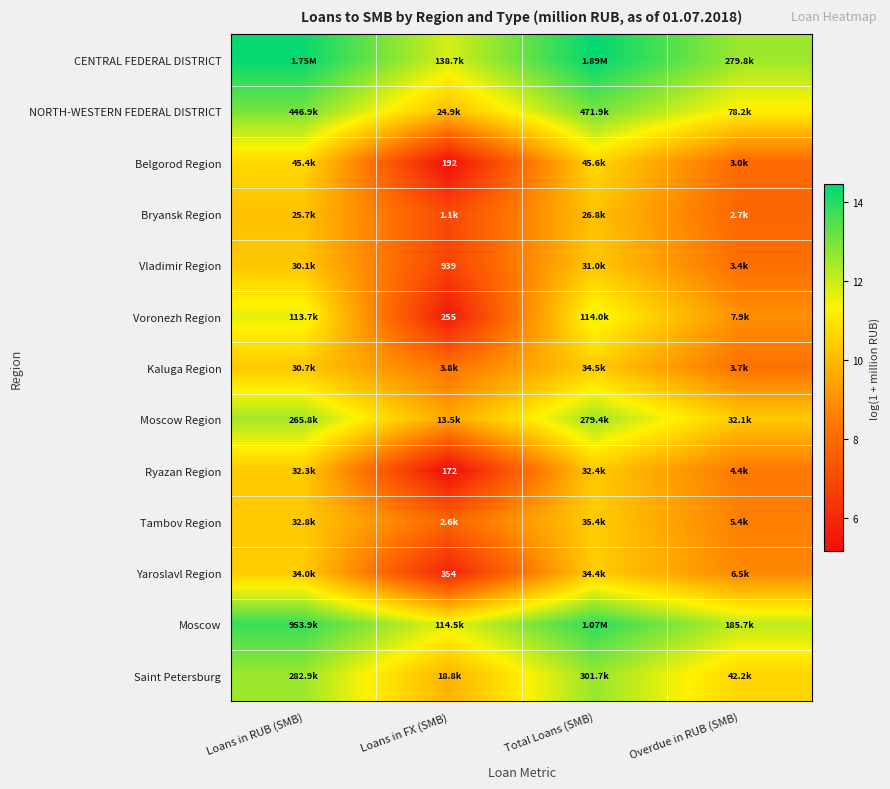

How many categories are shown in the chart?

4